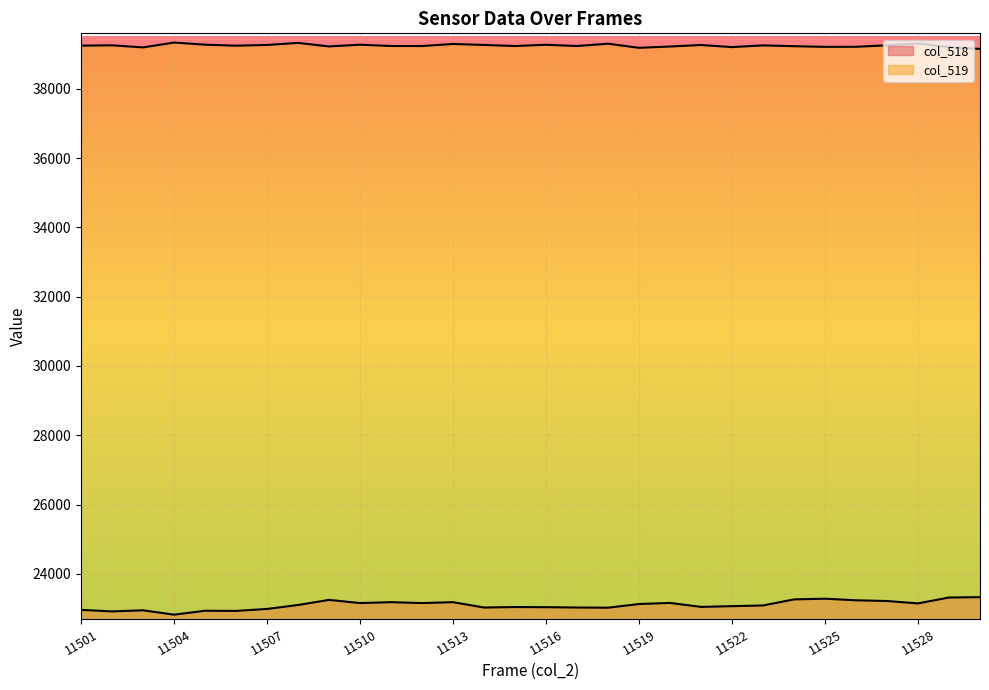

How many lines are shown in the chart?

2